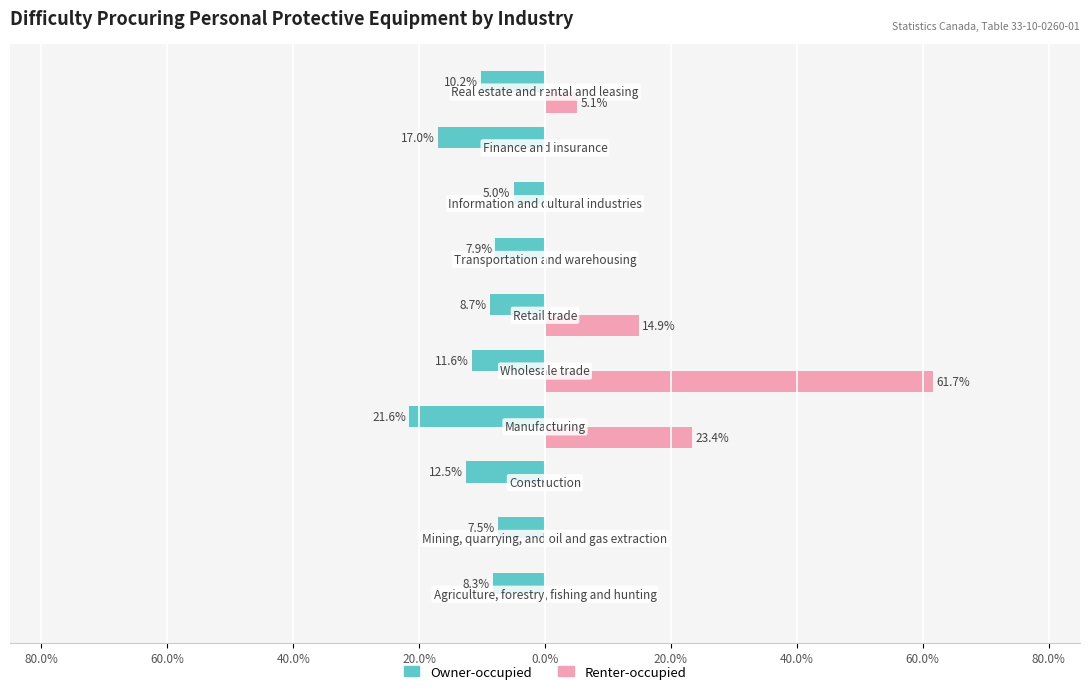

List the series in order of their overall mean, highest first.

Renter-occupied, Owner-occupied